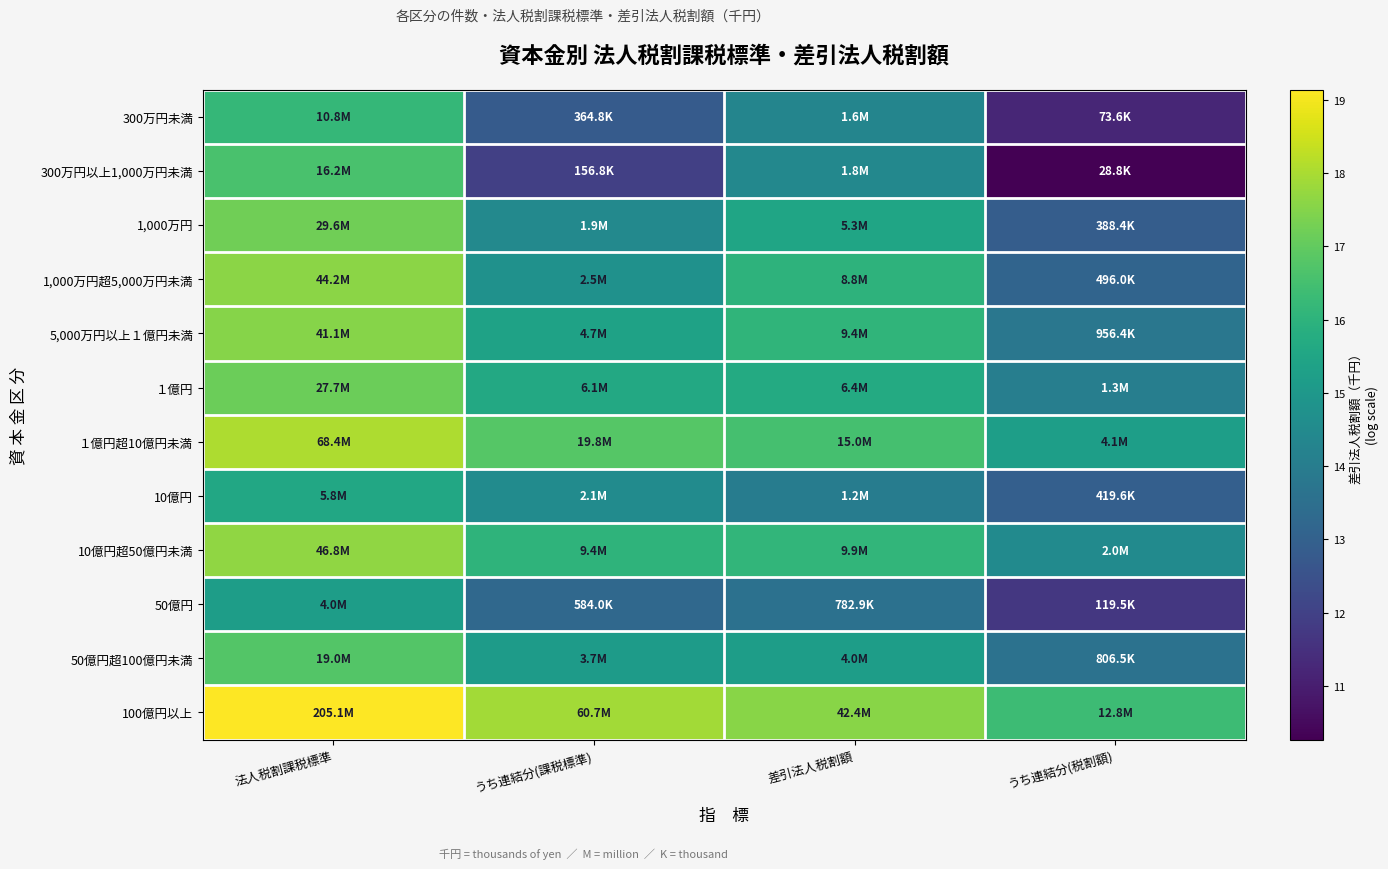

How many categories are shown in the chart?

4